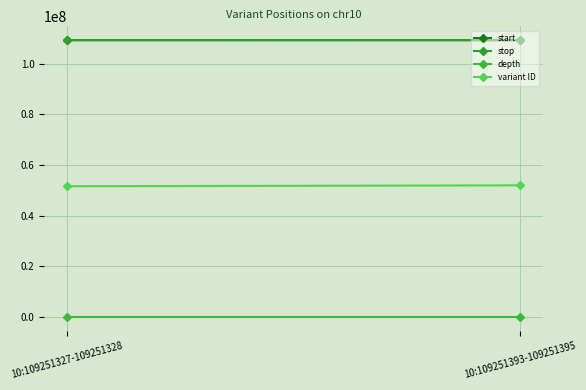

The value of start at 10:109251327-109251328 is 109251327. True or false?

True